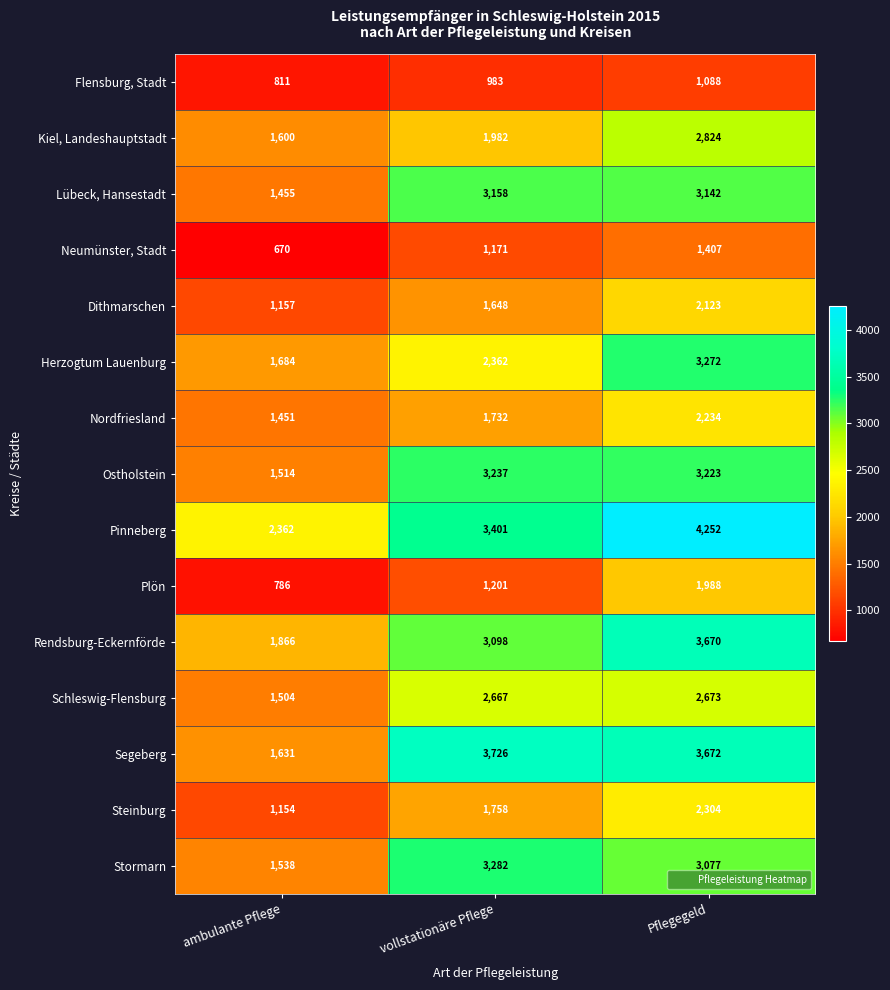

Which series has the largest total across all categories?

Pinneberg